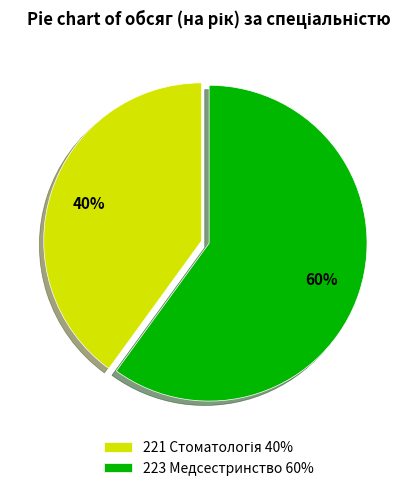

To the nearest percent, what percentage of the pie is 223 Медсестринство 60%?

60%